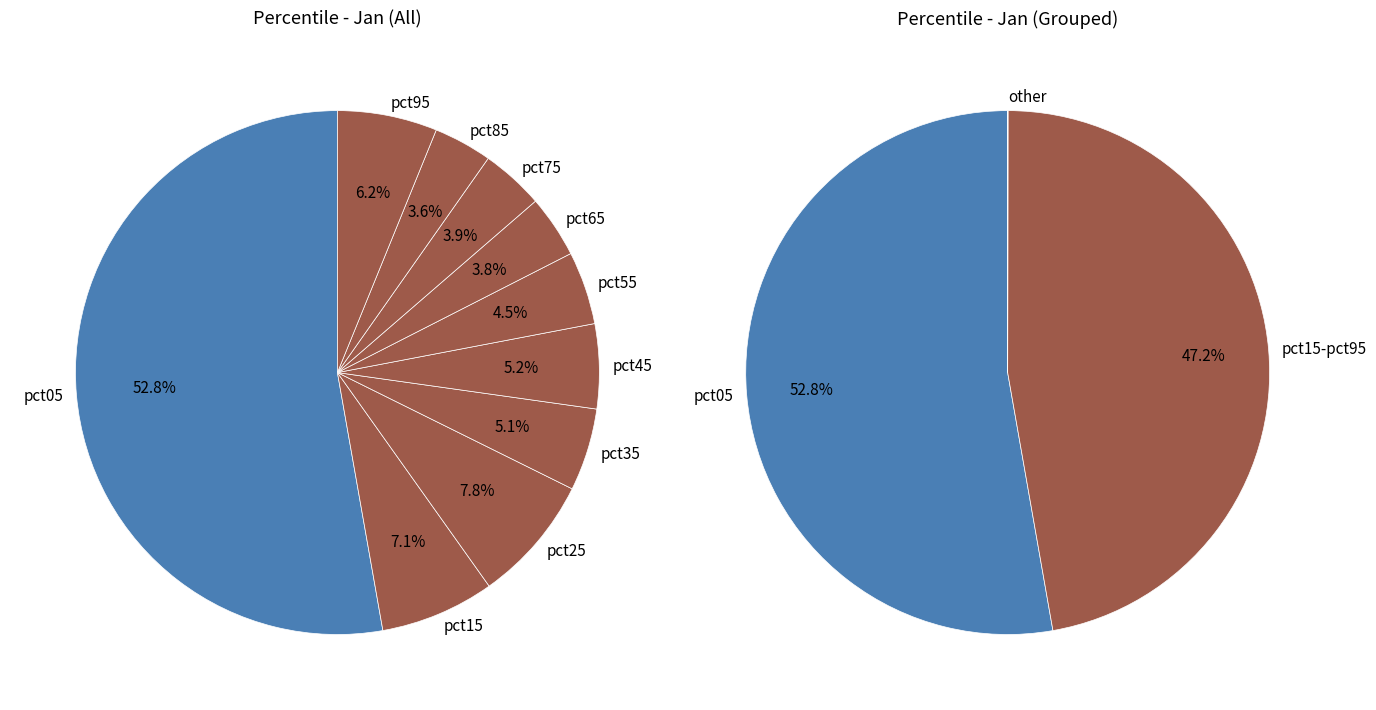

To the nearest percent, what portion does pct85 represent?

4%